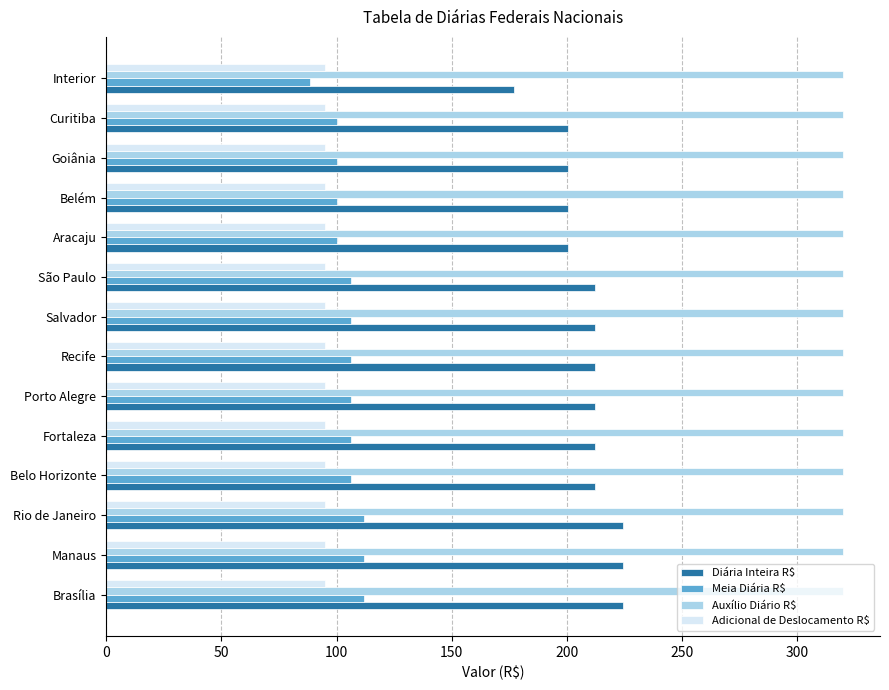

The Adicional de Deslocamento R$ series shows 44.4 at Rio de Janeiro. True or false?

False